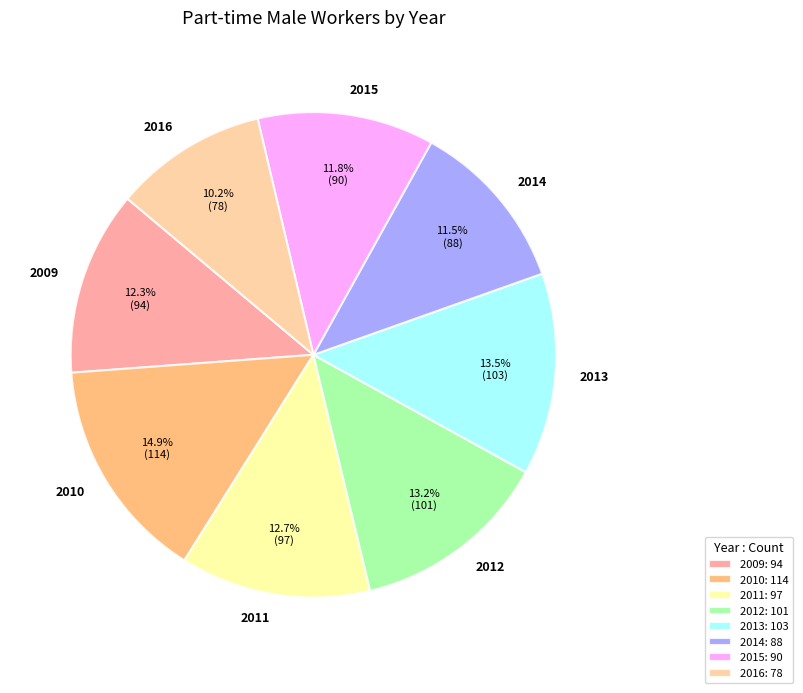

Which has a higher value, 2016 or 2010?

2010